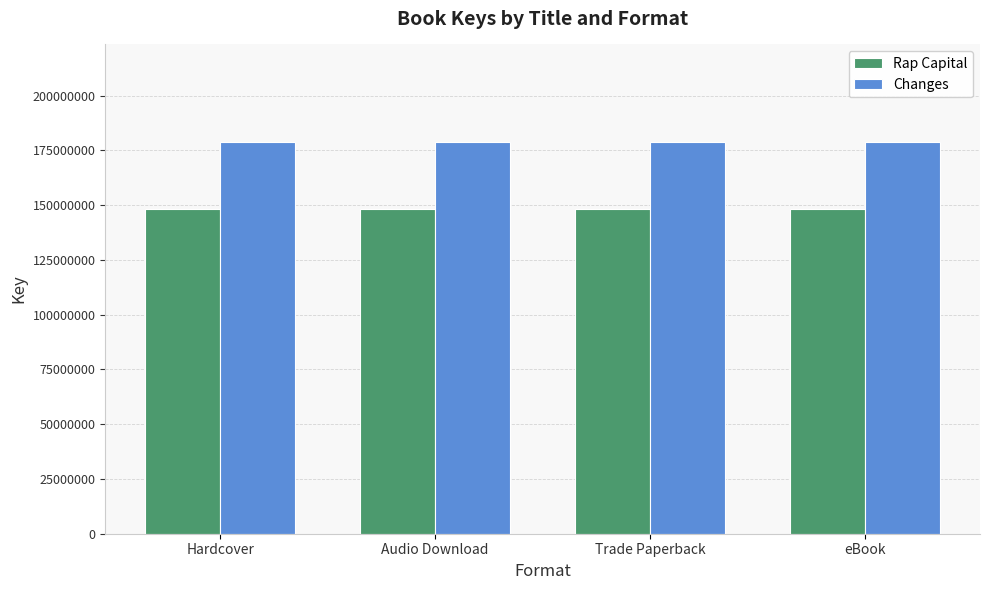

What is the sum of all Changes values?

714978108